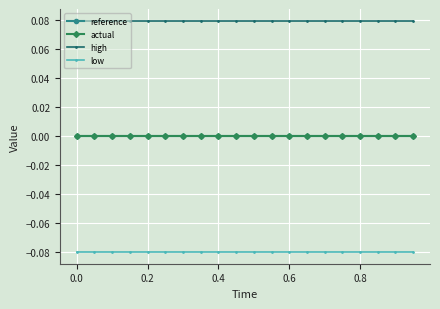

How many lines are shown in the chart?

4